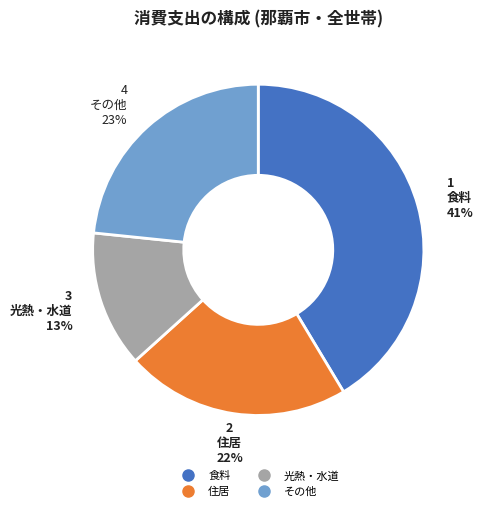

Is there any slice that represents more than half of the pie?

No